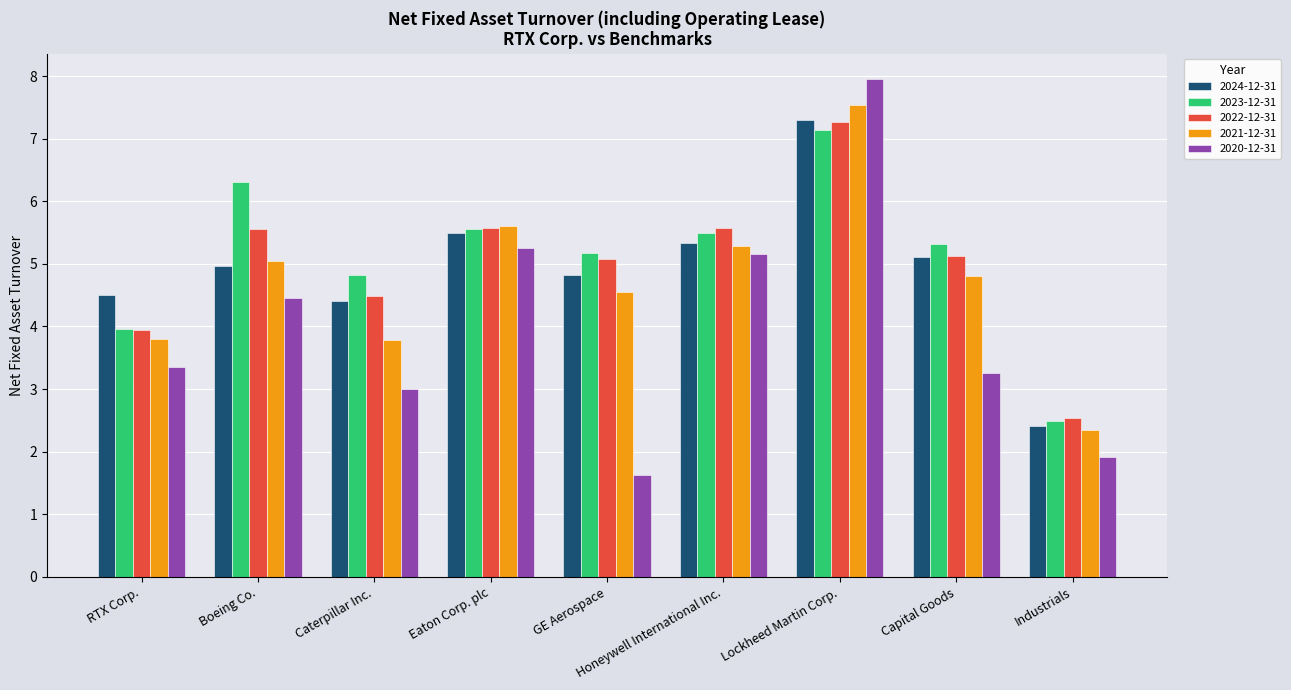

What are all the series names shown in the legend?

2024-12-31, 2023-12-31, 2022-12-31, 2021-12-31, 2020-12-31